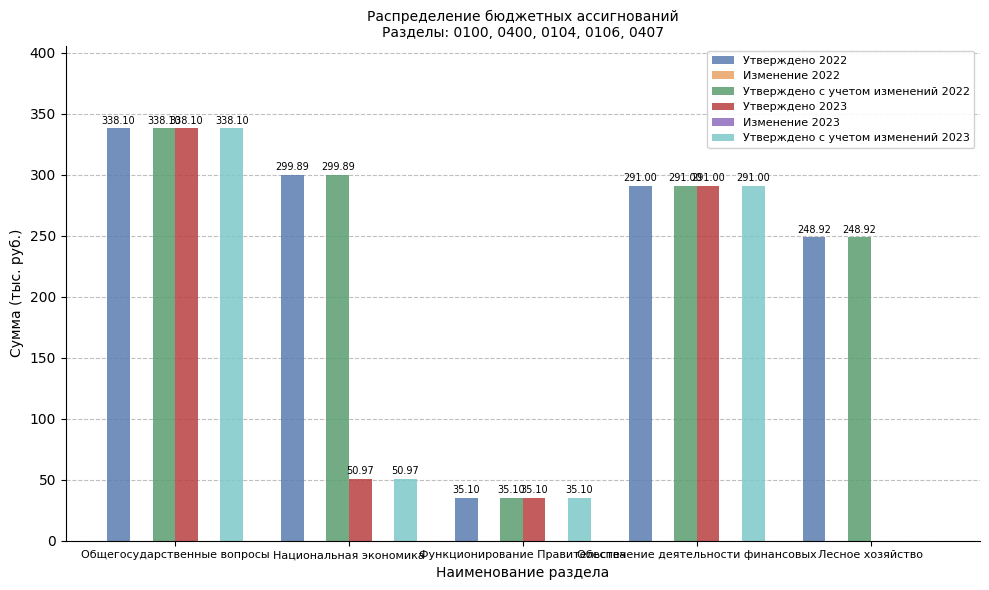

Reading left to right, list all the values displayed in this chart.

Утверждено 2022: Общегосударственные вопросы=338.1	Национальная экономика=299.9	Функционирование Правительства=35.1	Обеспечение деятельности финансовых=291.0	Лесное хозяйство=248.9
Изменение 2022: Общегосударственные вопросы=0.0	Национальная экономика=0.0	Функционирование Правительства=0.0	Обеспечение деятельности финансовых=0.0	Лесное хозяйство=0.0
Утверждено с учетом изменений 2022: Общегосударственные вопросы=338.1	Национальная экономика=299.9	Функционирование Правительства=35.1	Обеспечение деятельности финансовых=291.0	Лесное хозяйство=248.9
Утверждено 2023: Общегосударственные вопросы=338.1	Национальная экономика=51.0	Функционирование Правительства=35.1	Обеспечение деятельности финансовых=291.0	Лесное хозяйство=0.0
Изменение 2023: Общегосударственные вопросы=0.0	Национальная экономика=0.0	Функционирование Правительства=0.0	Обеспечение деятельности финансовых=0.0	Лесное хозяйство=0.0
Утверждено с учетом изменений 2023: Общегосударственные вопросы=338.1	Национальная экономика=51.0	Функционирование Правительства=35.1	Обеспечение деятельности финансовых=291.0	Лесное хозяйство=0.0